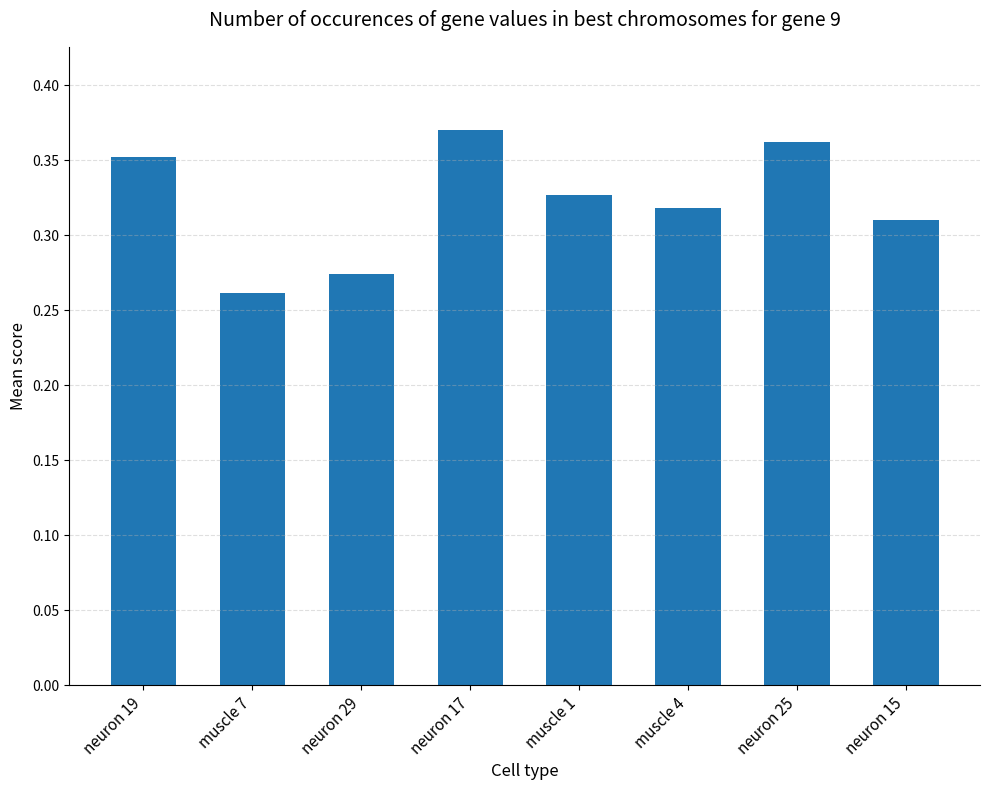

What is the label of the 2nd bar from the right?

neuron 25